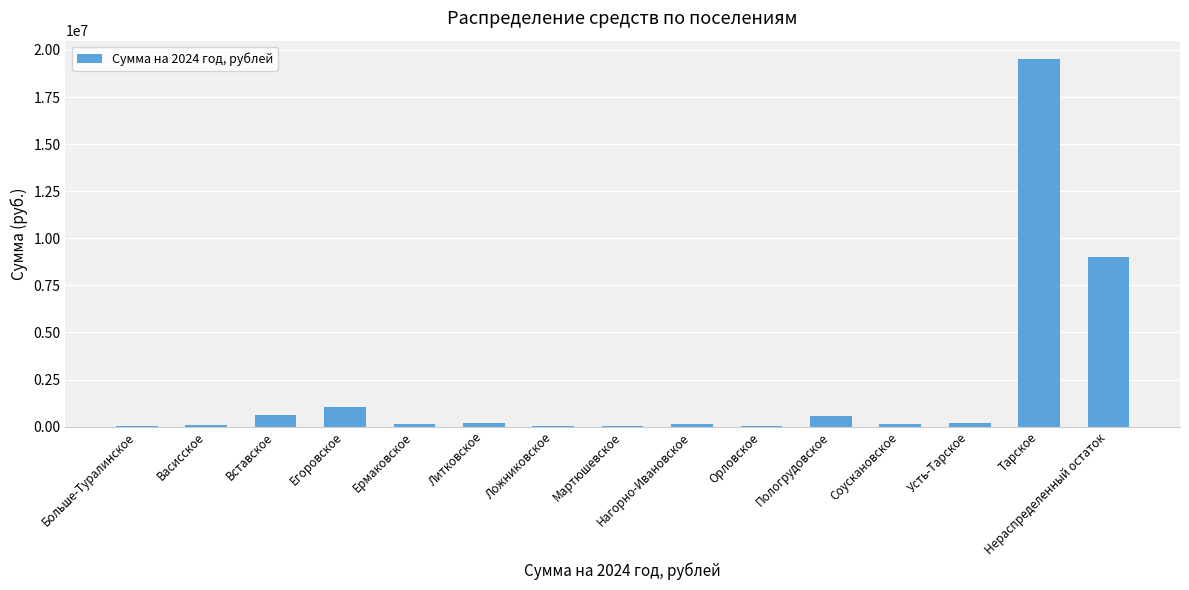

At which label is the value closest to 9785434?

Нераспределенный остаток